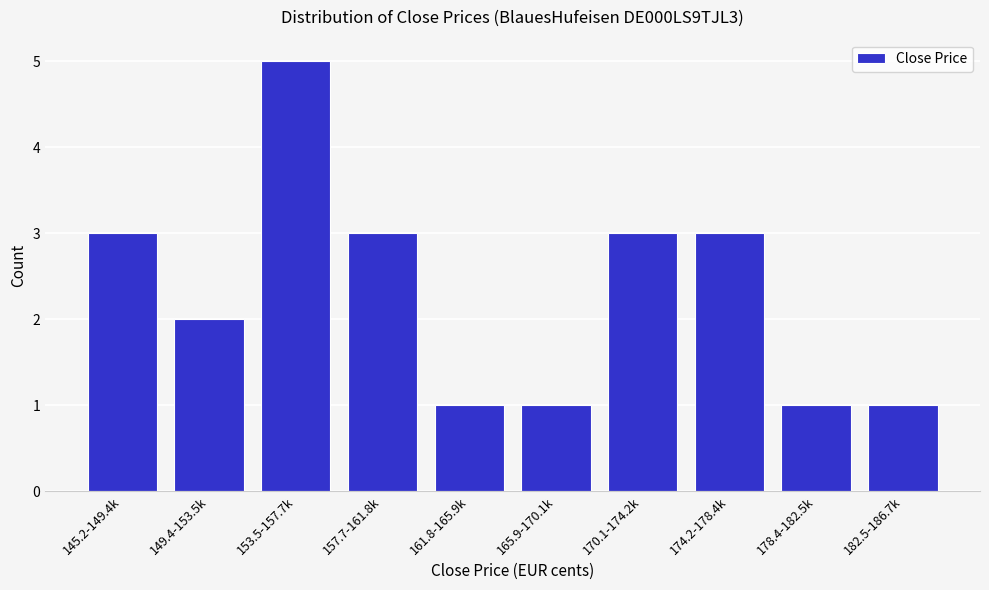

Reading left to right, list all the values displayed in this chart.

3	2	5	3	1	1	3	3	1	1